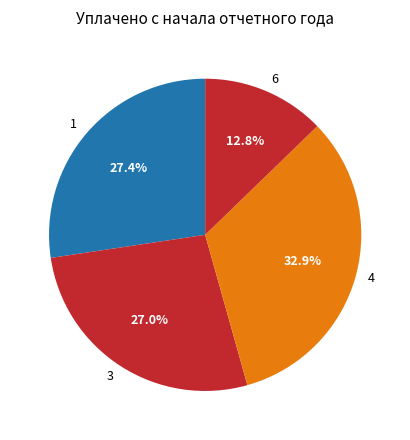

To the nearest percent, what is the difference between the largest and smallest slice percentages?

20%